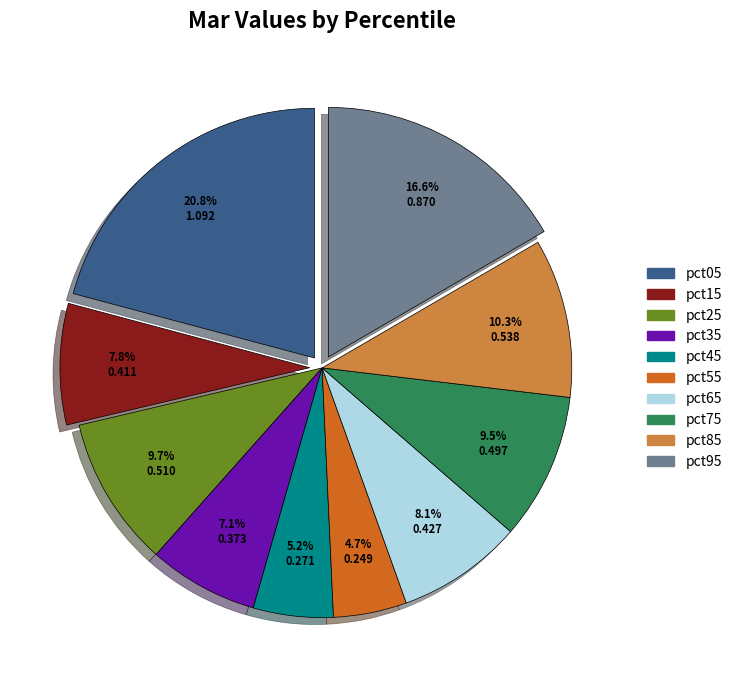

What percentage is NOT represented by pct75?

90.5%